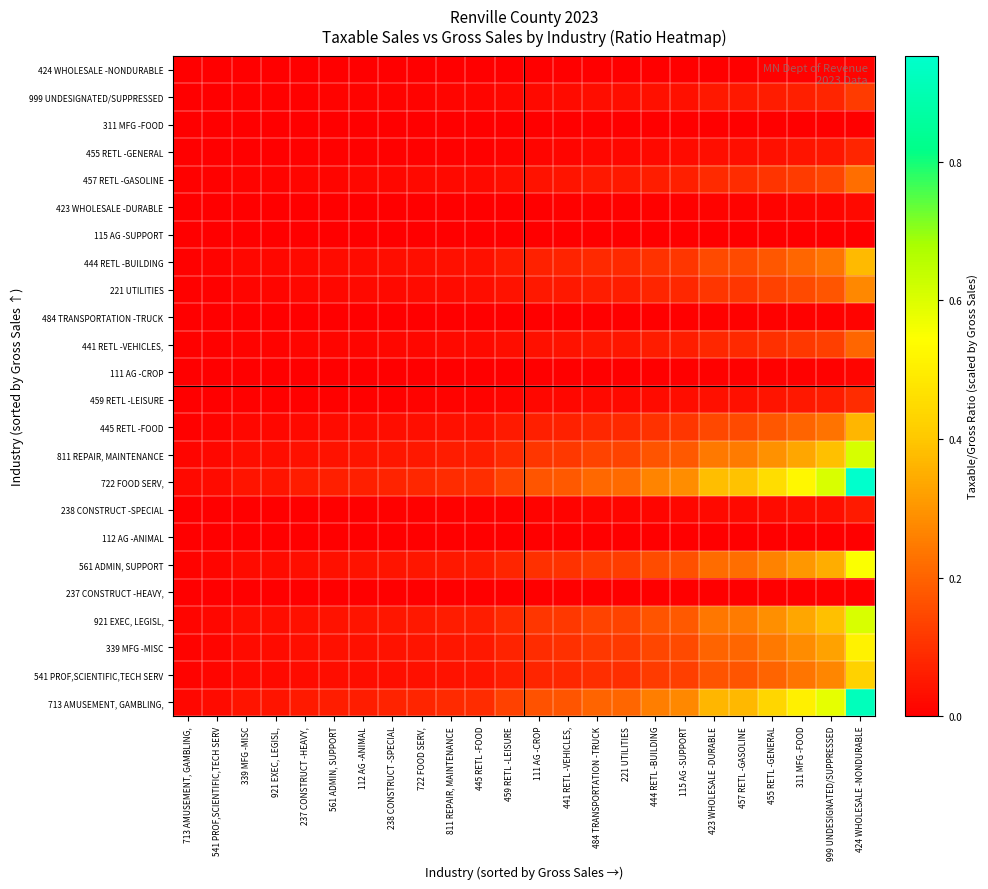

How many distinct data groups are displayed?

24